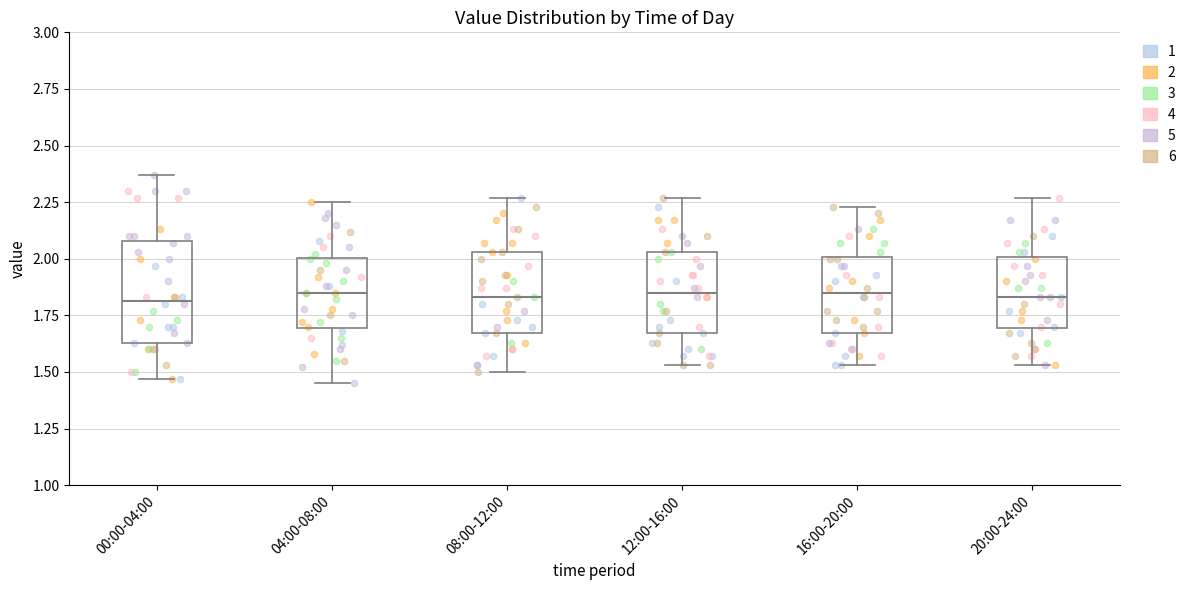

Reading left to right, transcribe this box plot: for each box, give where its median line is, the range the box spans, and where its two whiskers end, as read against the y-axis. The values are not printed on the chart, so give them approximately, as read against the axis.

00:00-04:00: median 1.80, box 1.65 to 2.10, whiskers 1.45 to 2.35
04:00-08:00: median 1.85, box 1.70 to 2.00, whiskers 1.45 to 2.25
08:00-12:00: median 1.85, box 1.65 to 2.05, whiskers 1.50 to 2.25
12:00-16:00: median 1.85, box 1.65 to 2.05, whiskers 1.55 to 2.25
16:00-20:00: median 1.85, box 1.65 to 2.00, whiskers 1.55 to 2.25
20:00-24:00: median 1.85, box 1.70 to 2.00, whiskers 1.55 to 2.25